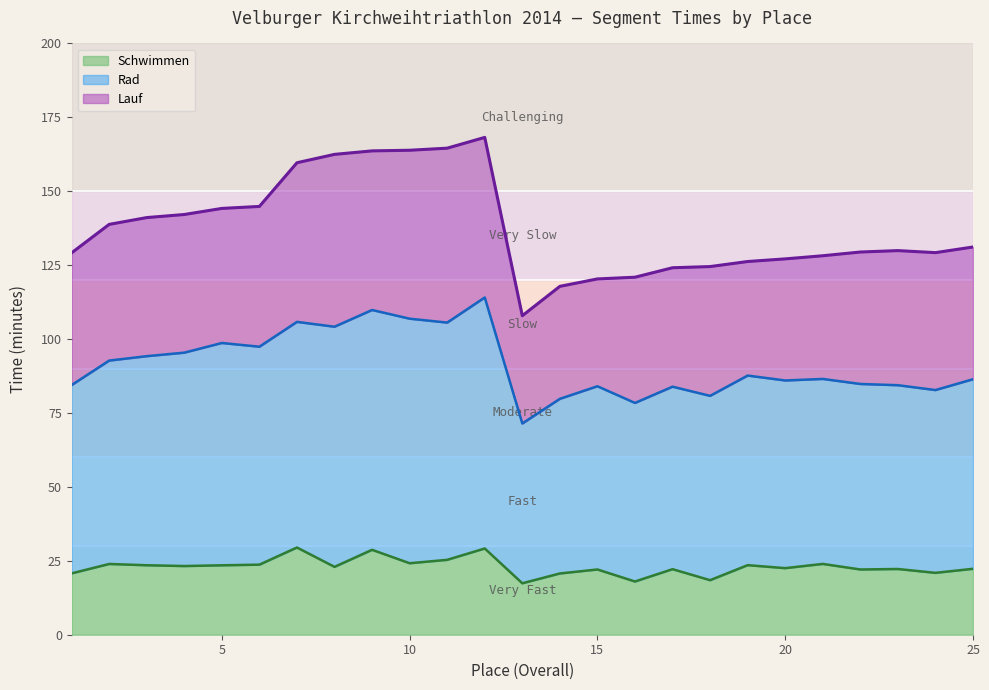

What is the total value across all series at 10?

163.9